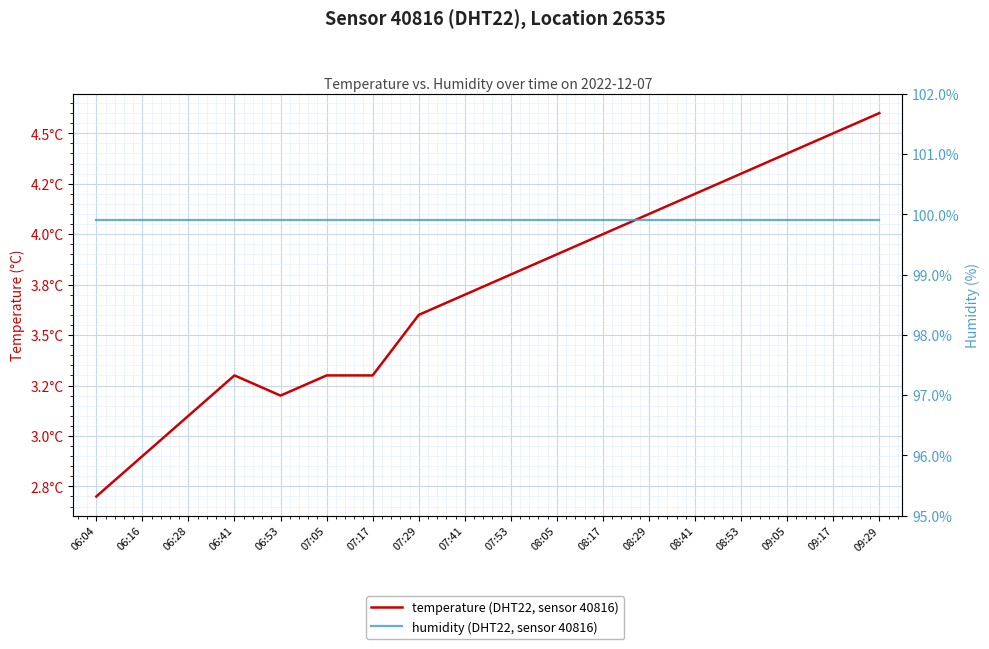

Rank the categories by temperature value from lowest to highest.

06:04, 06:16, 06:28, 06:53, 06:41, 07:05, 07:17, 07:29, 07:41, 07:53, 08:05, 08:17, 08:29, 08:41, 08:53, 09:05, 09:17, 09:29